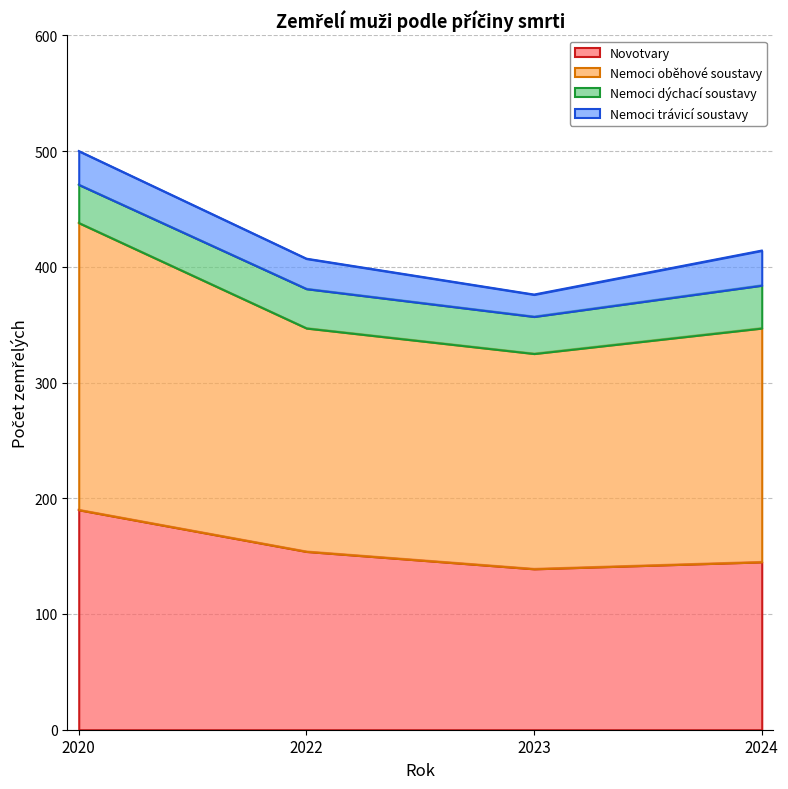

At which label does Novotvary reach its peak?

2020